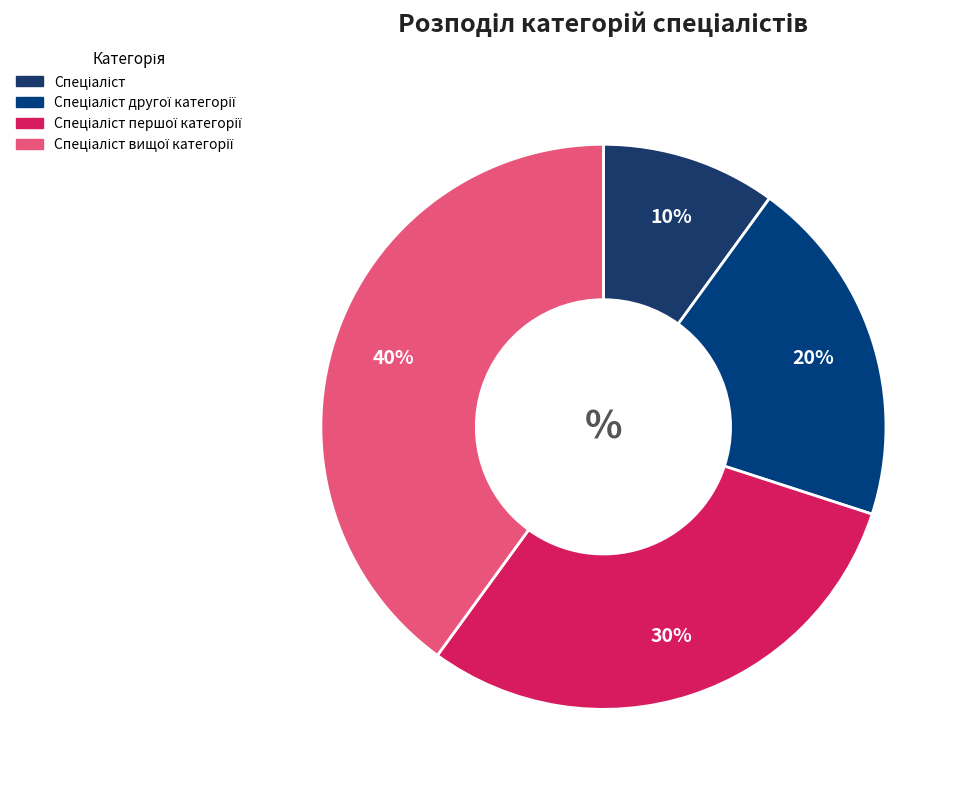

How many segments does this pie chart have?

4